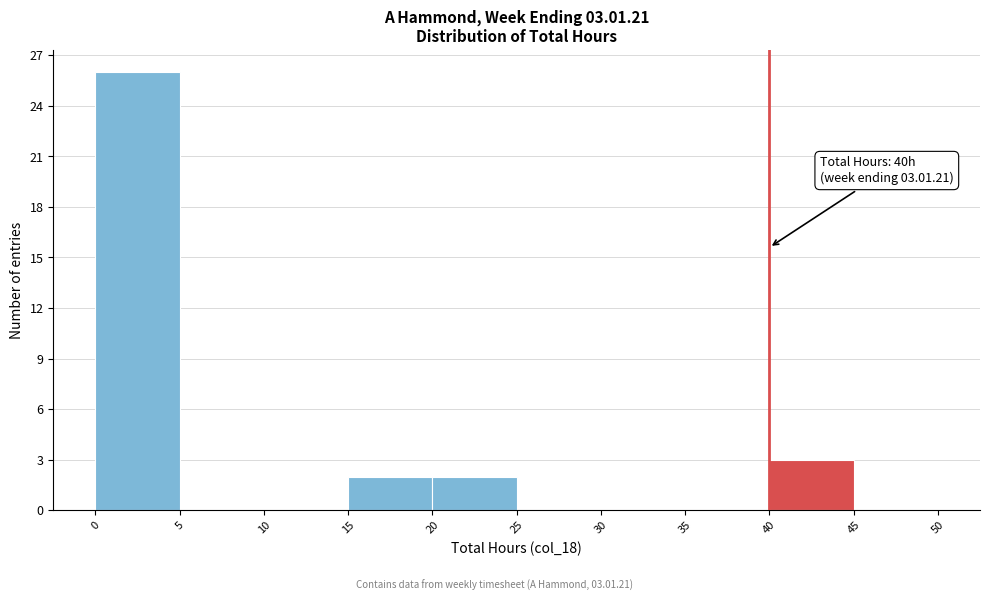

Over which range of the x-axis is the bar tallest?

0 to 5